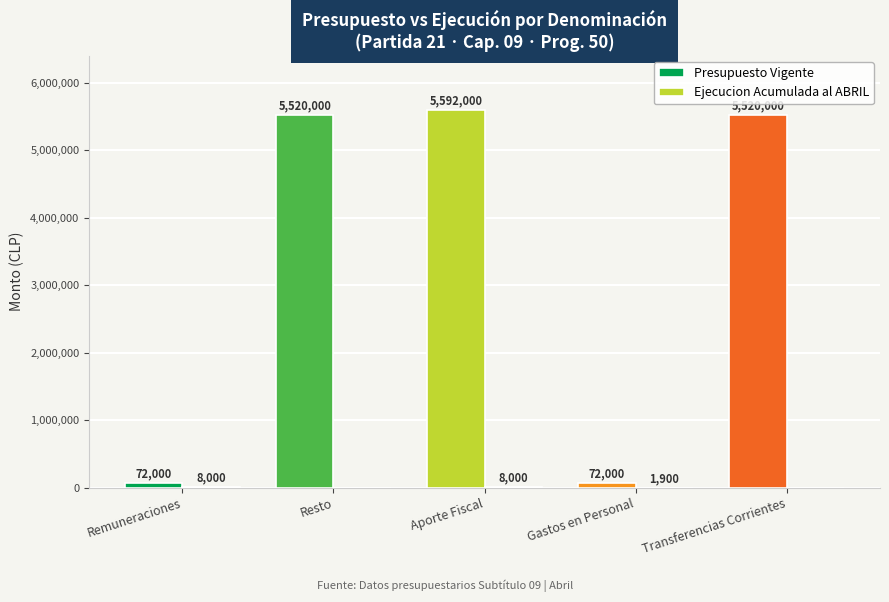

What is the value of the Presupuesto Vigente bar at the 2nd from the left?

5520000